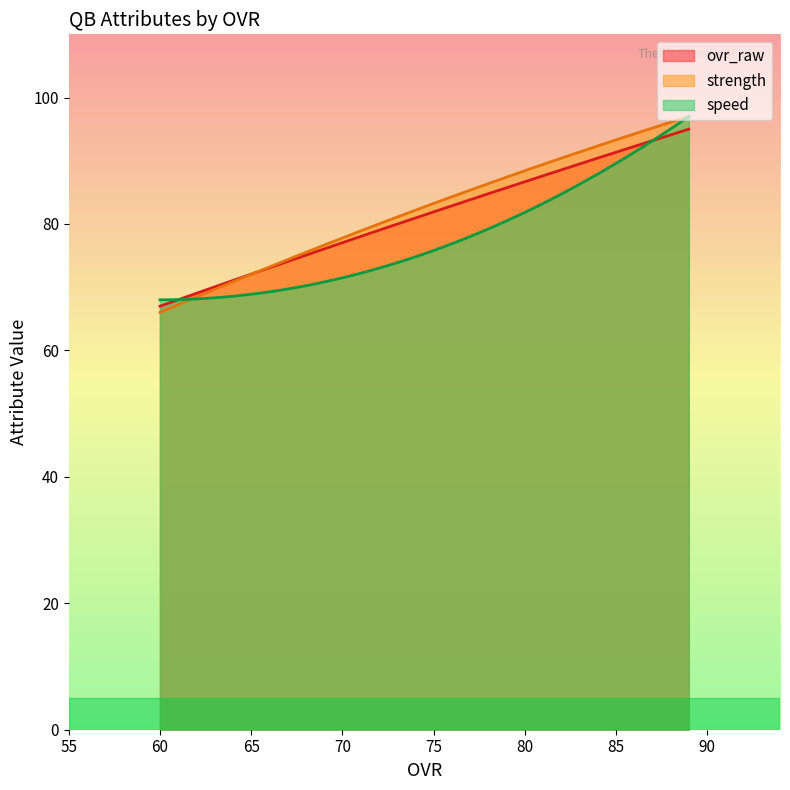

Is it true that strength equals 42 at 89?

False